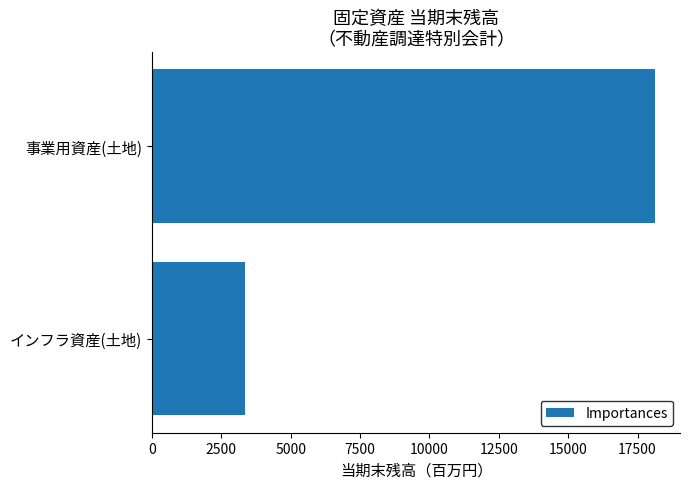

What is the change in value from 事業用資産(土地) to インフラ資産(土地)?

-14781.6